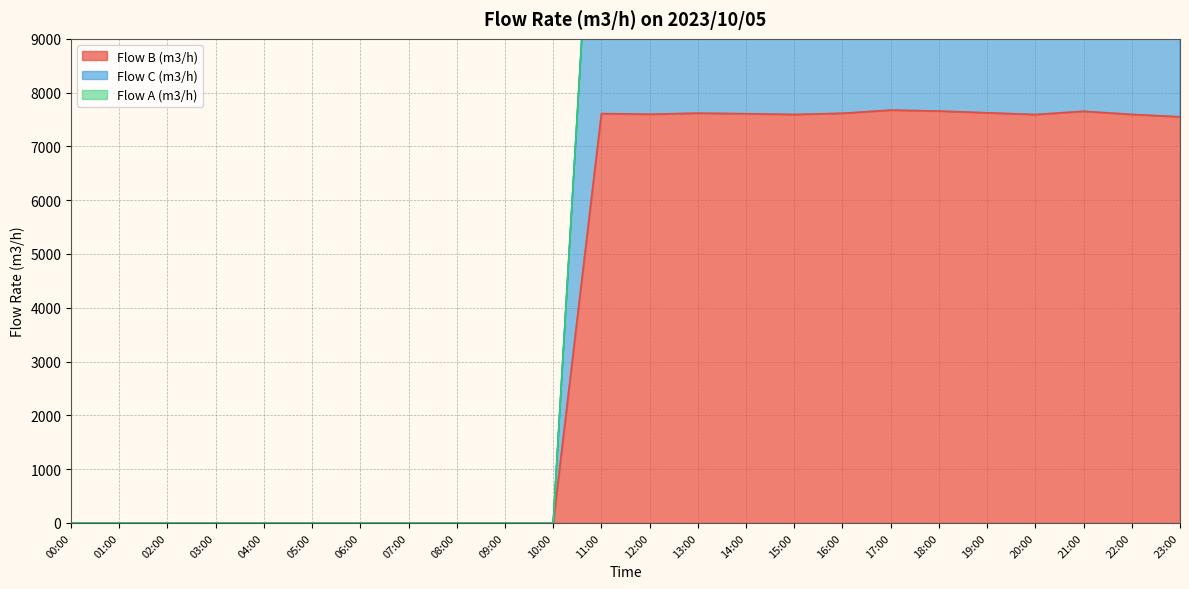

The value of Flow C (m3/h) at 16:00 is 15261. True or false?

True